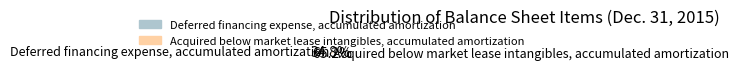

Combined, what portion of the pie is Acquired below market lease intangibles, accumulated amortization and Deferred financing expense, accumulated amortization?

100.0%